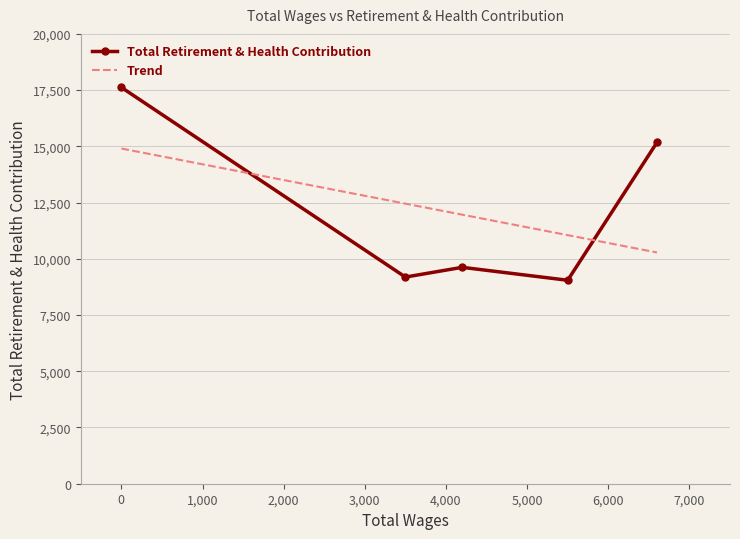

What is the value of the 1st point from the left?

17622